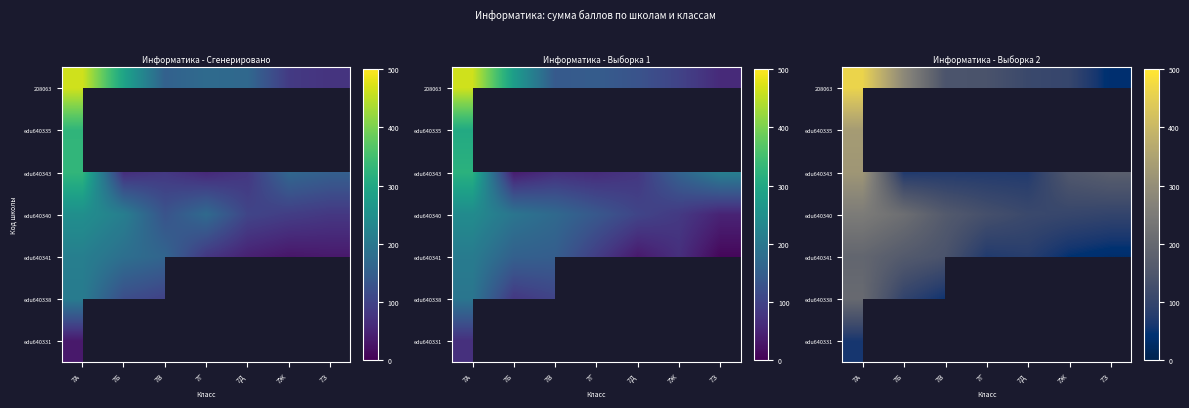

What is the difference between the highest and lowest values at 7В?

107.5